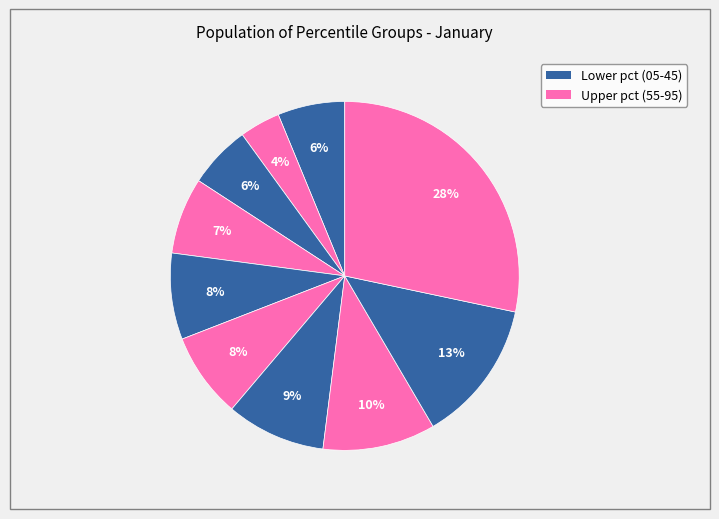

How many slices are in this pie chart?

10